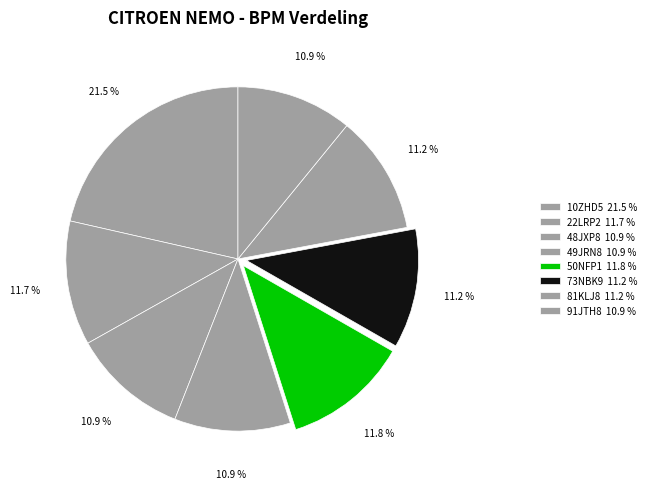

What is the largest slice in the pie chart?

10ZHD5